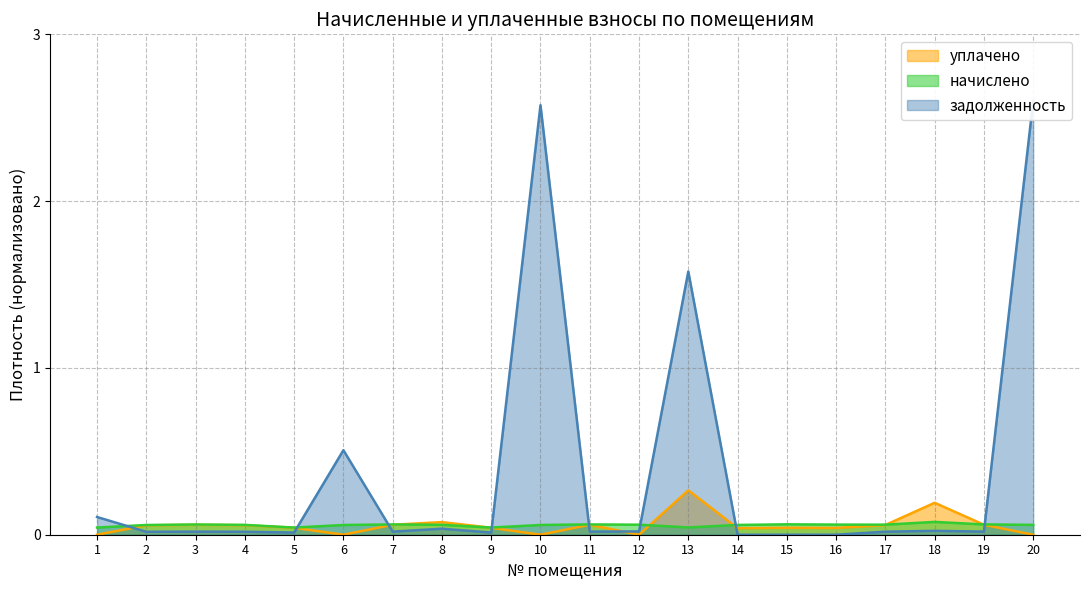

True or false: уплачено has a value of -0.1 at 10.

False